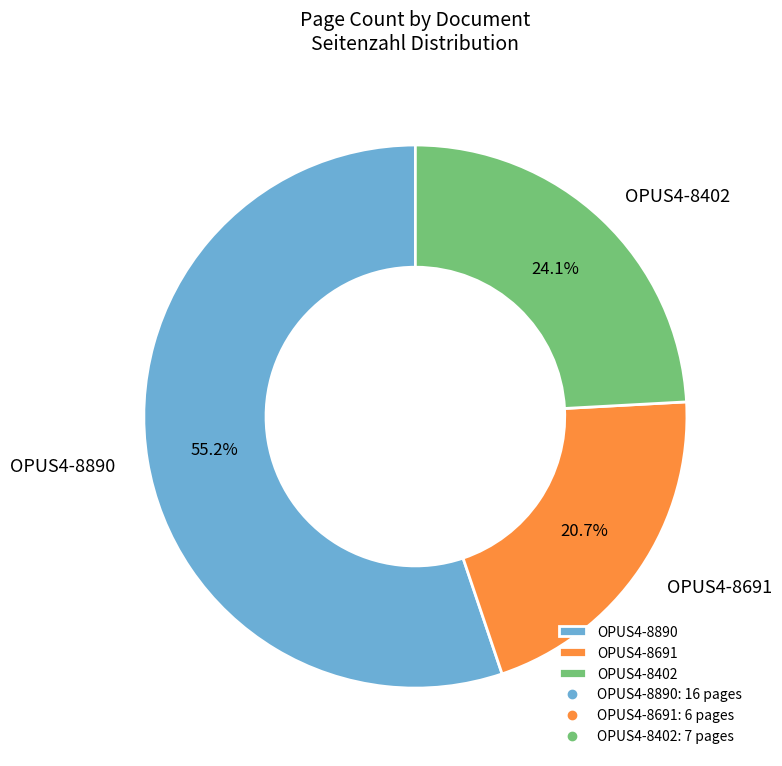

Which has a higher value, OPUS4-8402 or OPUS4-8890?

OPUS4-8890